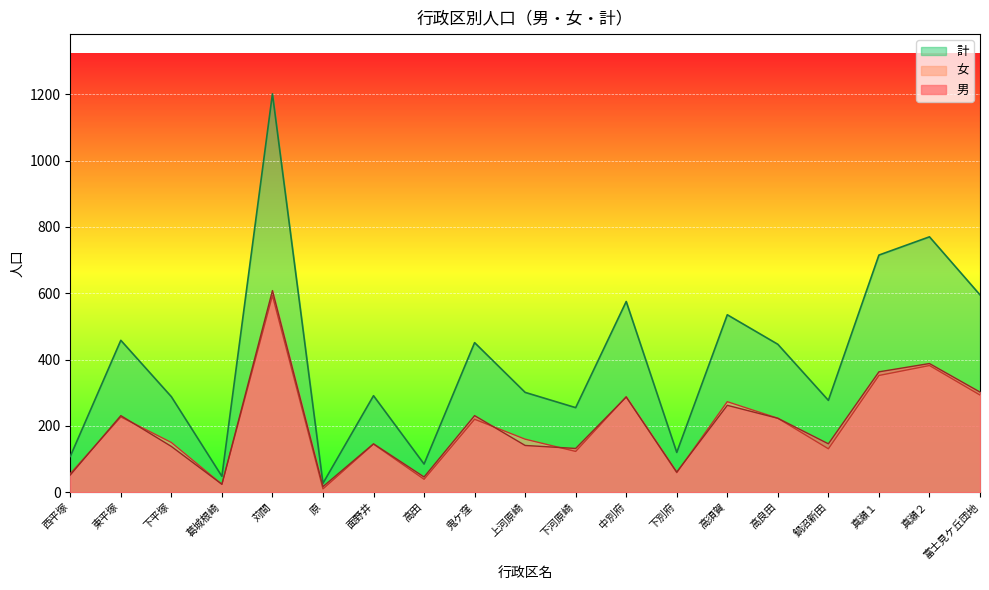

Reading left to right, extract all data points from this chart.

男: 52	231	138	24	608	17	146	46	231	141	132	287	61	262	223	146	363	388	302
女: 56	227	150	24	593	10	145	39	220	160	123	288	59	273	223	131	352	382	293
計: 108	458	288	48	1201	27	291	85	451	301	255	575	120	535	446	277	715	770	595